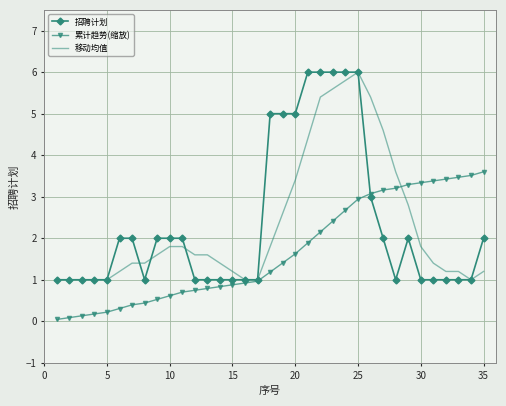

What is the highest value of the 累计趋势(缩放) series?

3.6